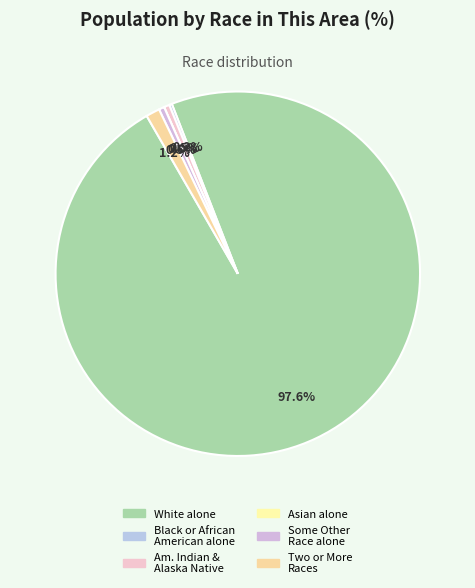

The Asian alone slice represents 0% of the pie. True or false?

True